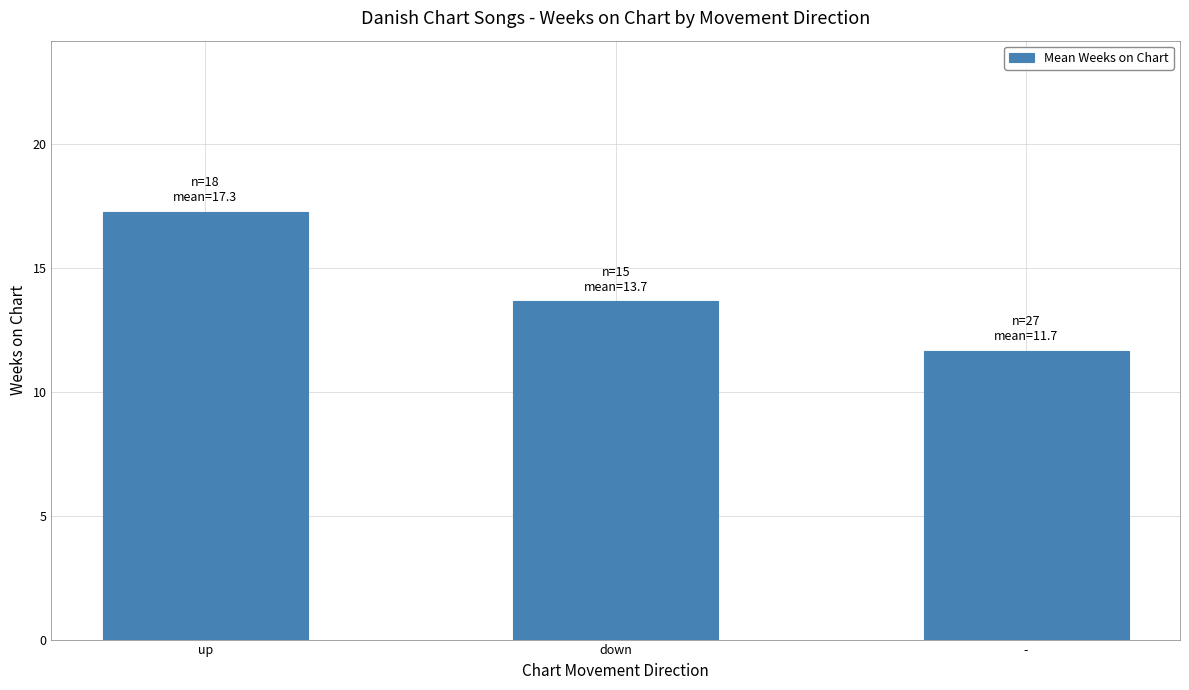

Reading left to right, transcribe all the data shown in this chart.

up=17.3	down=13.7	-=11.7